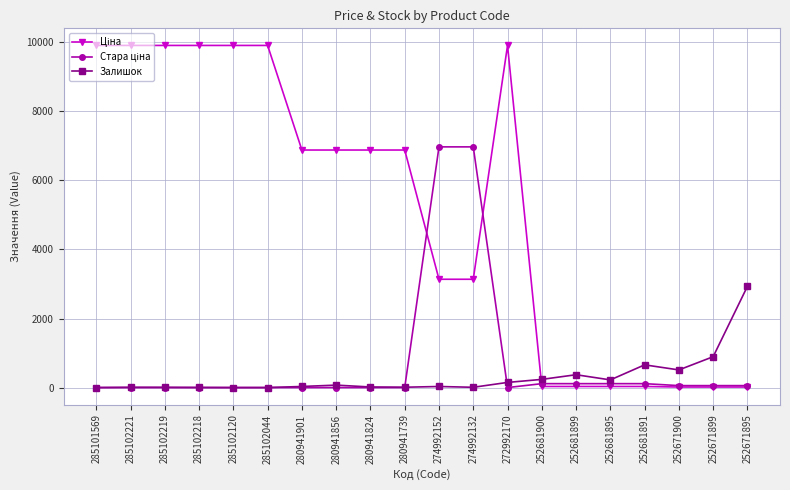

Where is Залишок nearest to the value 1466?

252671899